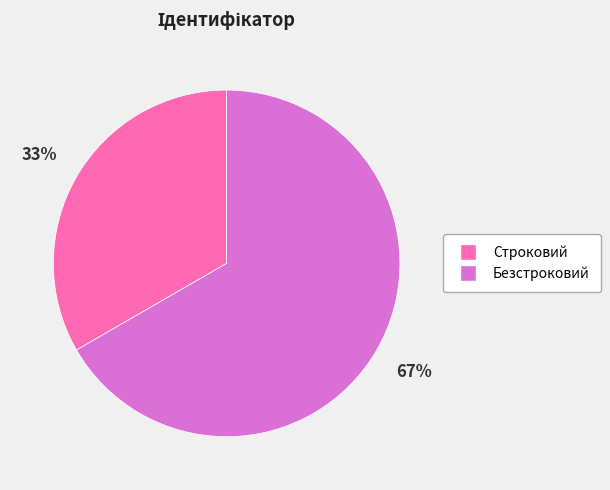

What is the ratio of the value at Строковий to the value at Безстроковий?

0.5